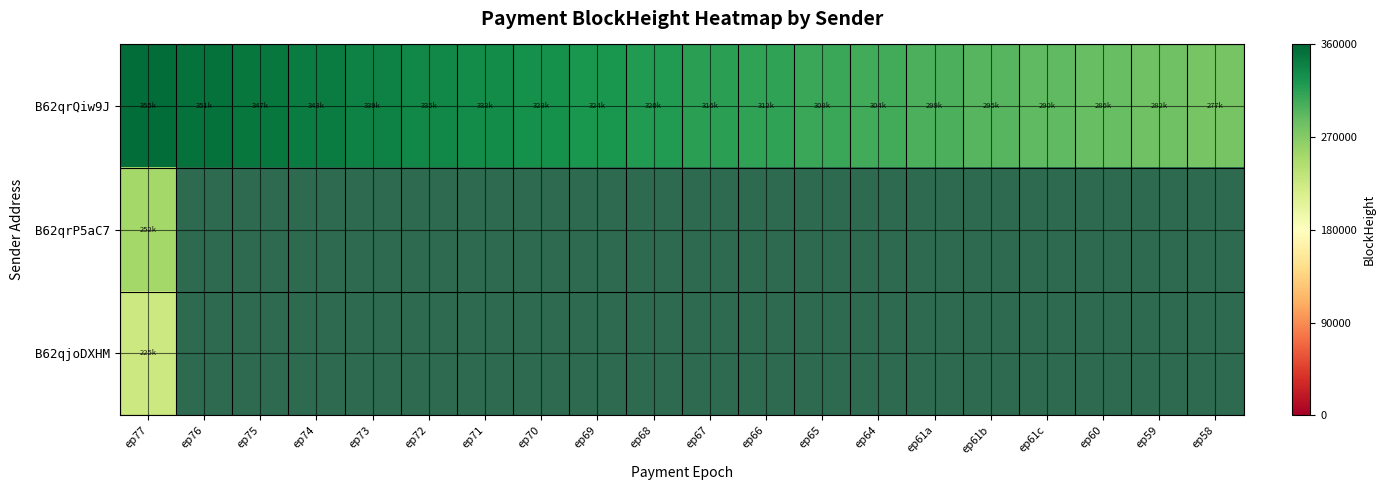

Count the number of categories in the chart.

20